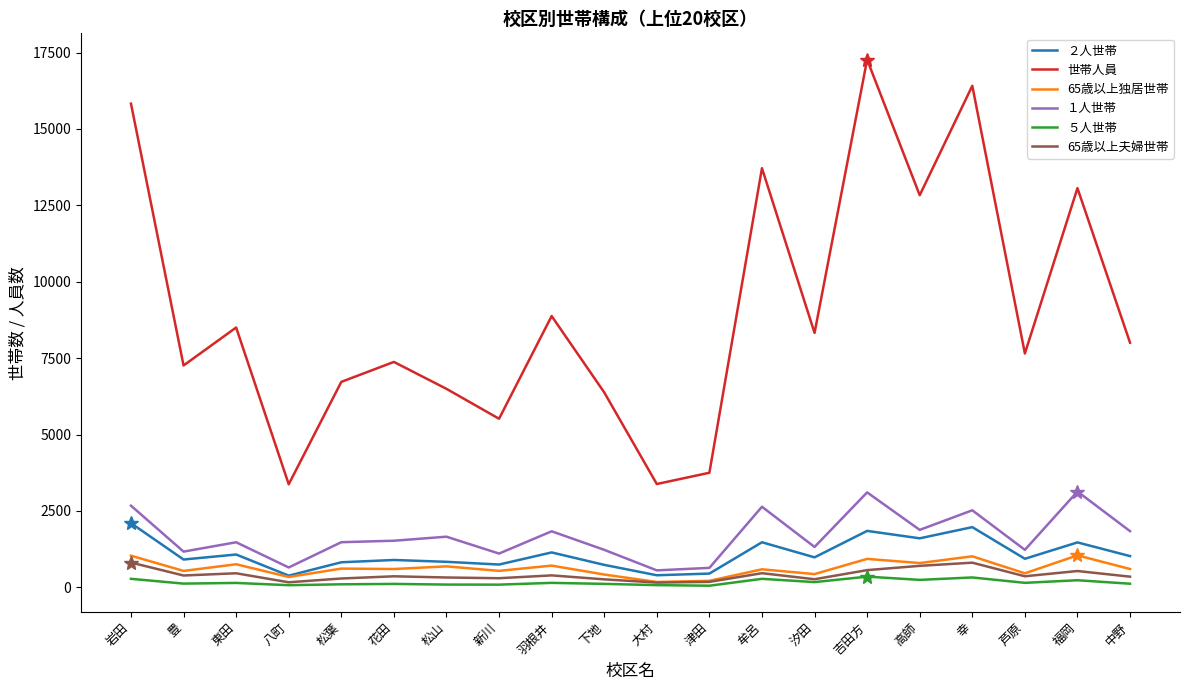

What is the average value of the 65歳以上独居世帯 series?

624